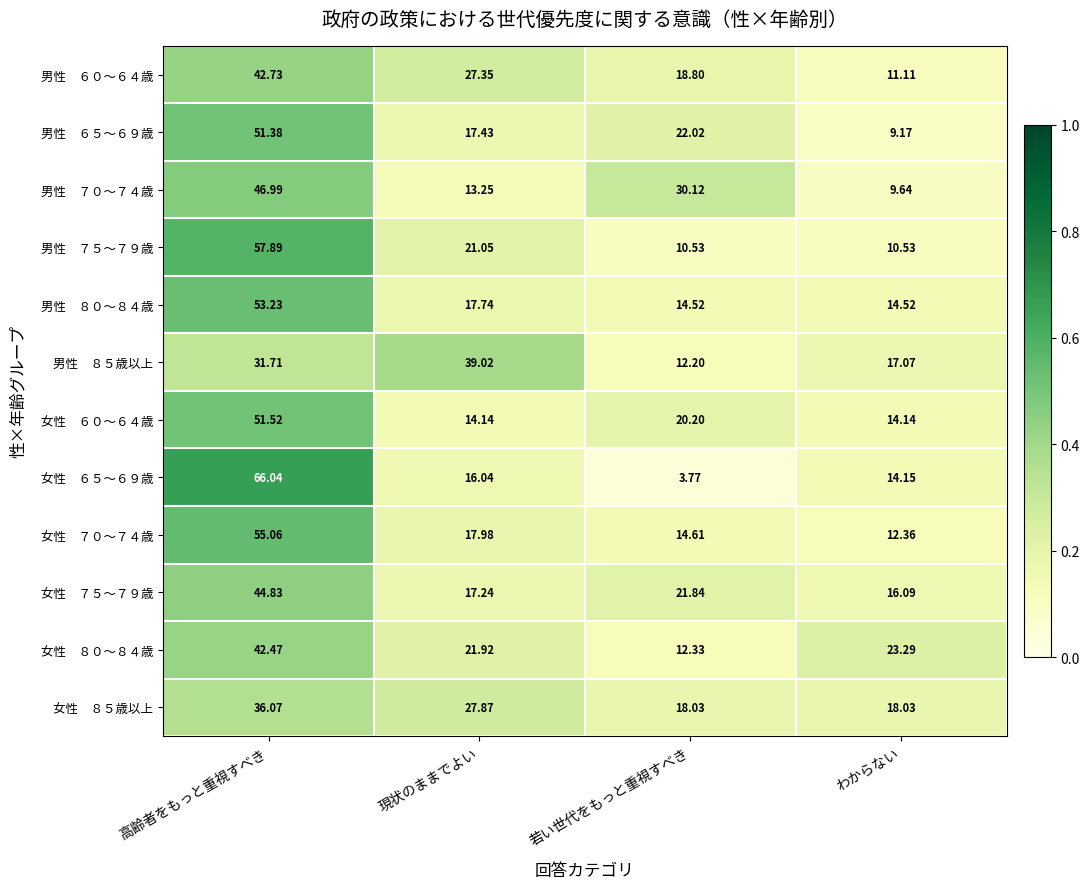

At which category does the chart reach its peak across all series?

高齢者をもっと重視すべき